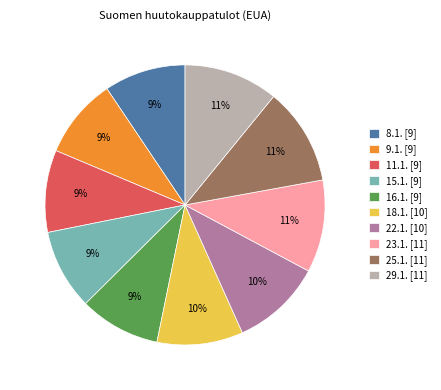

To the nearest percent, what is the combined percentage of 16.1. [9] and 29.1. [11]?

20%